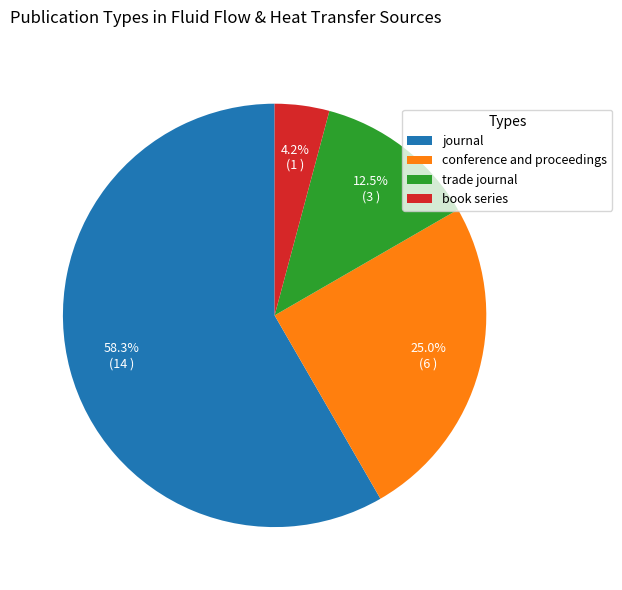

To the nearest percent, what percentage of the pie is journal?

58%